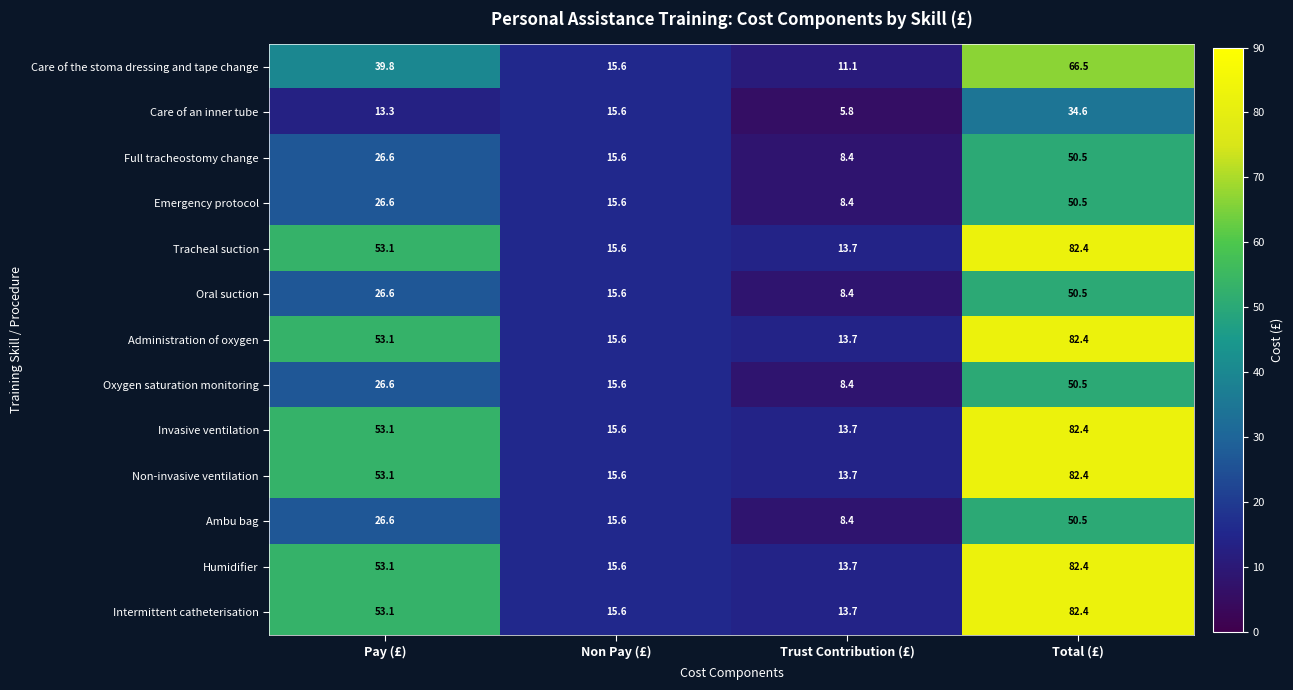

Which label corresponds to the largest value in the chart?

Total (£)